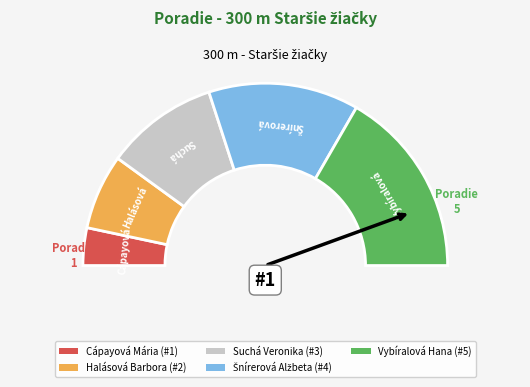

Rank the categories by value from lowest to highest.

Cápayová Mária, Halásová Barbora, Suchá Veronika, Šnírerová Alžbeta, Vybíralová Hana